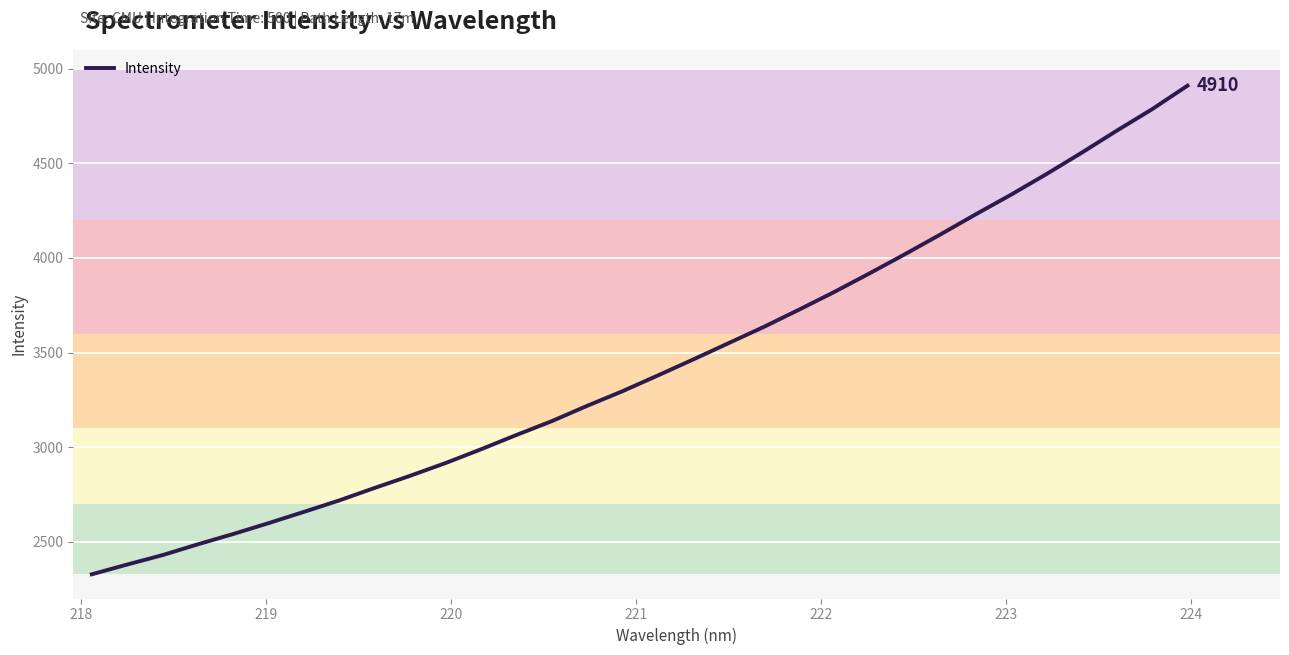

What is the minimum value shown in the chart?

2327.9